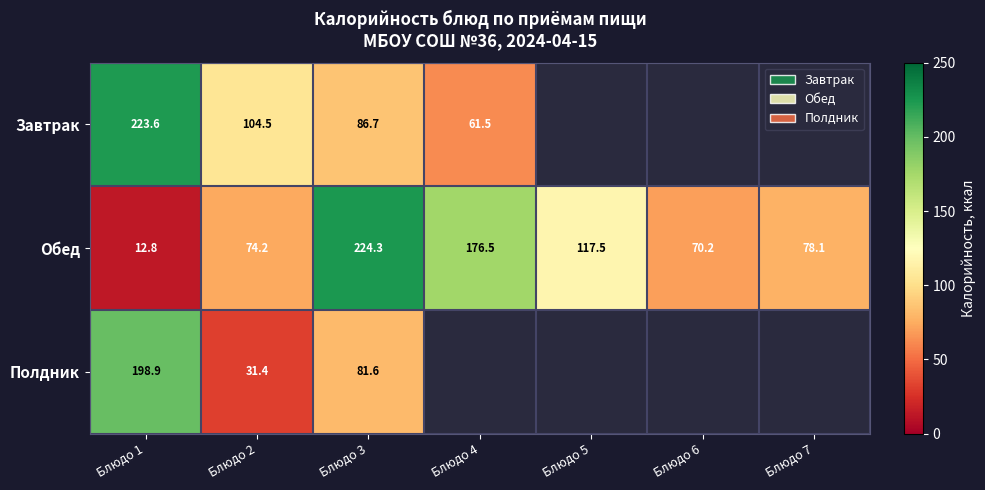

Which has a higher value, Блюдо 7 or Блюдо 4?

Блюдо 4